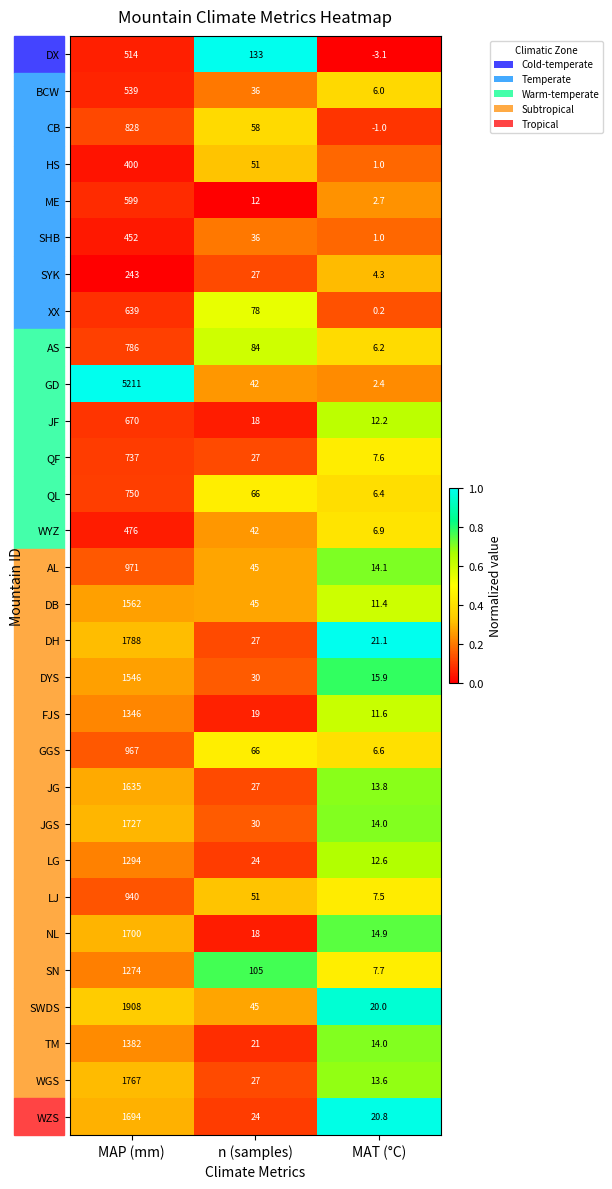

Is it true that AL equals 14.1 at MAT (°C)?

True